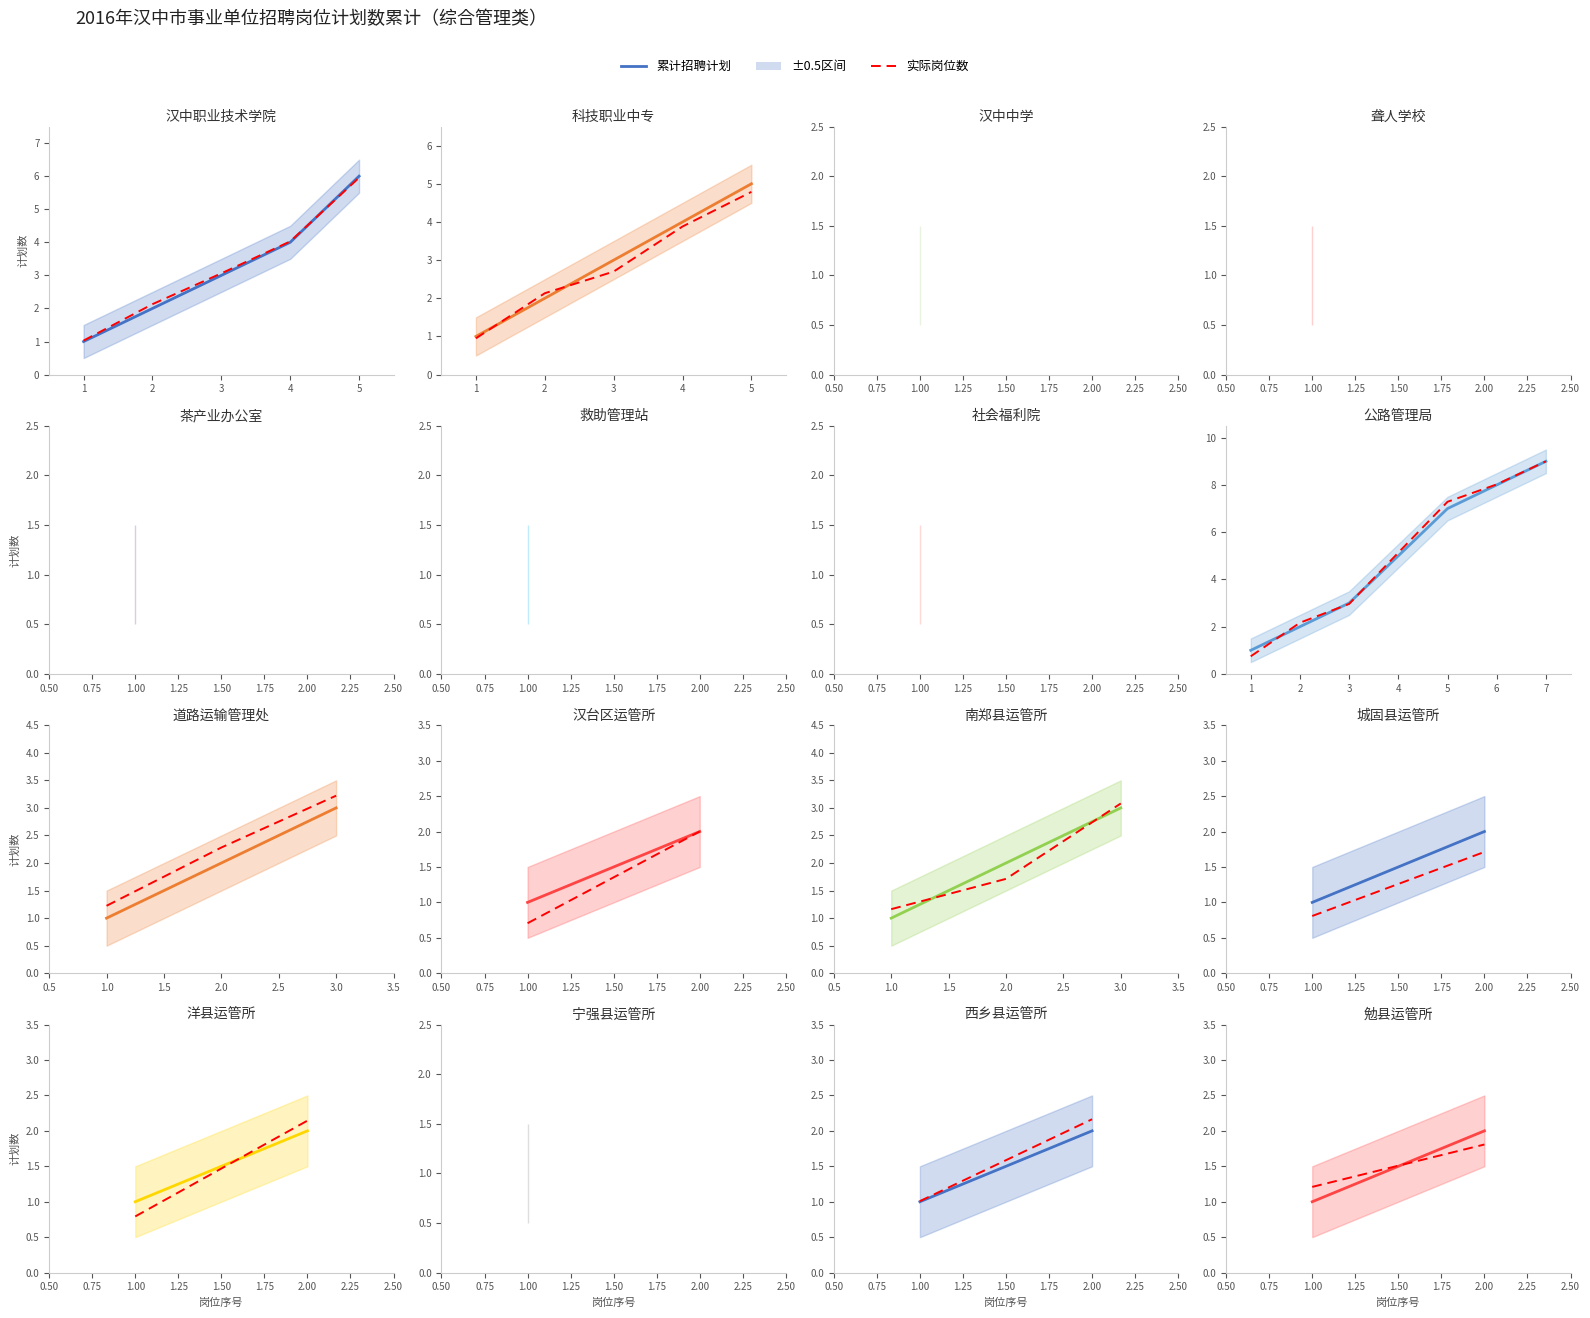

Between 0 and 1, which series saw the biggest shift?

累计招聘计划